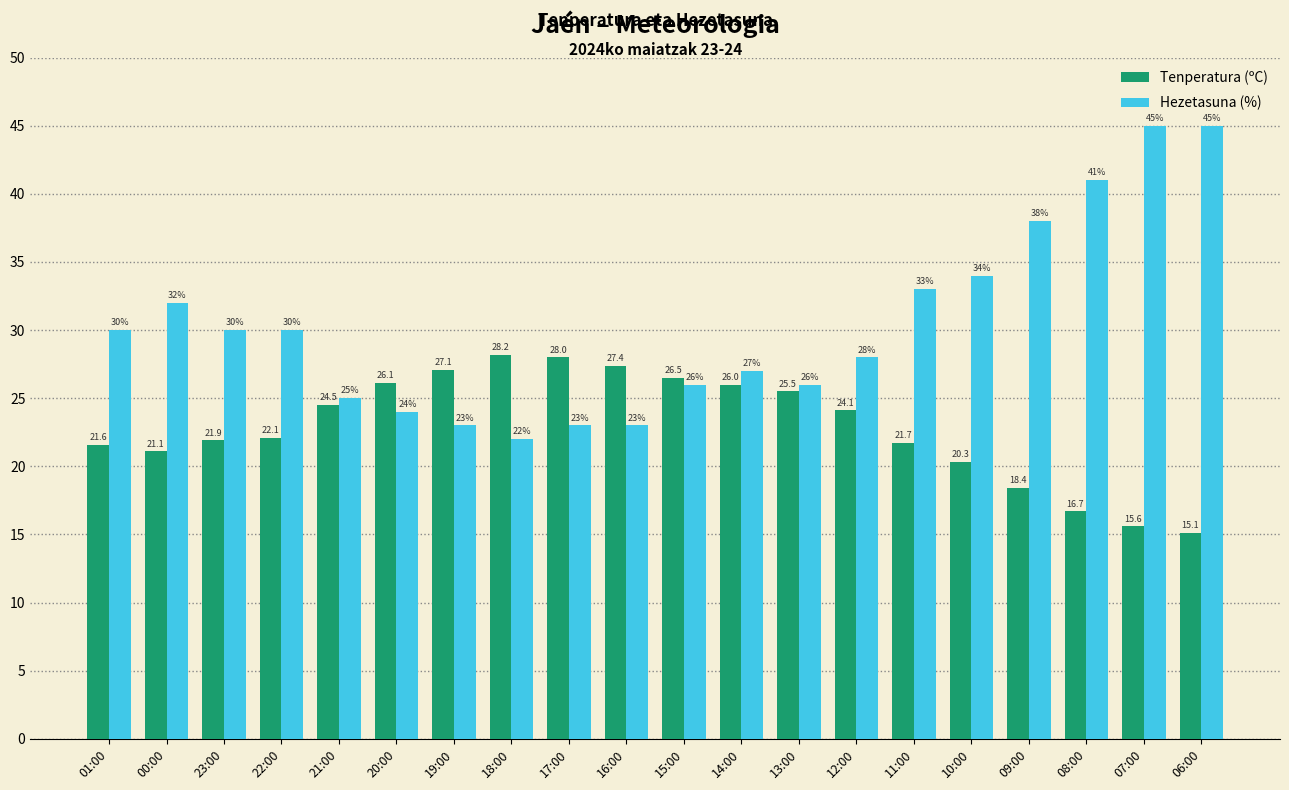

Does the chart contain stacked bars?

No